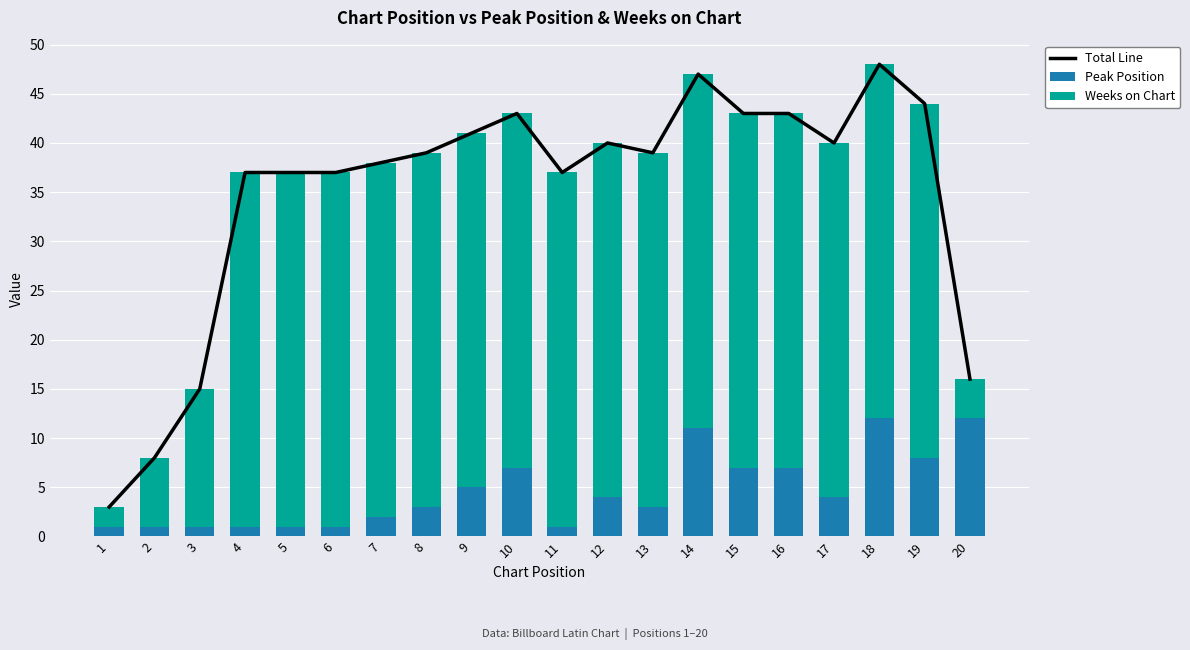

Reading left to right, list all the values displayed in this chart.

Total Line: 3	8	15	37	37	37	38	39	41	43	37	40	39	47	43	43	40	48	44	16
Peak Position: 1	1	1	1	1	1	2	3	5	7	1	4	3	11	7	7	4	12	8	12
Weeks on Chart: 2	7	14	36	36	36	36	36	36	36	36	36	36	36	36	36	36	36	36	4